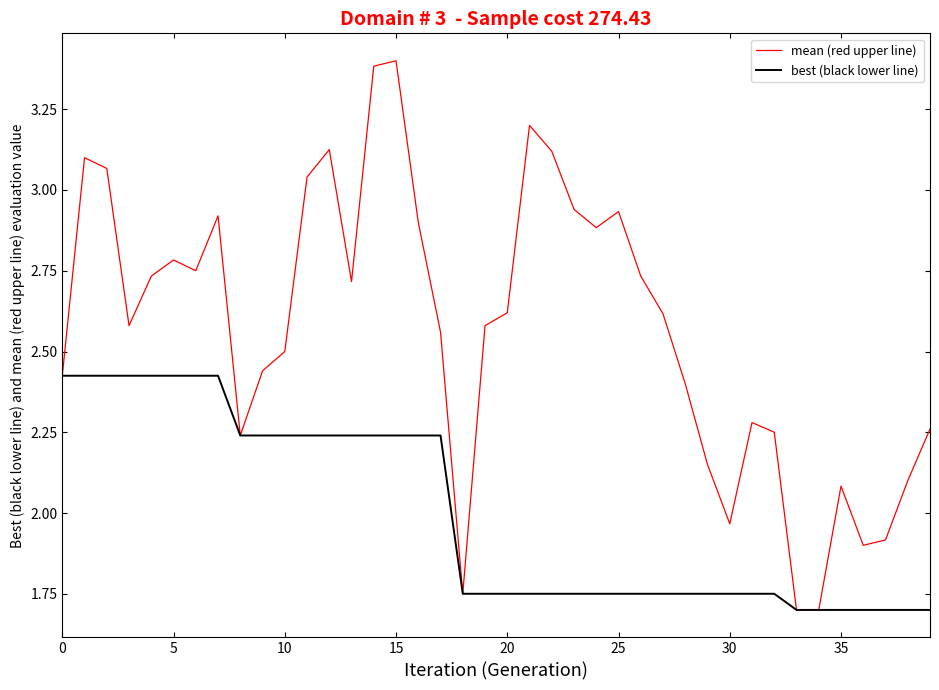

Which series has the largest total across all categories?

mean (red upper line)